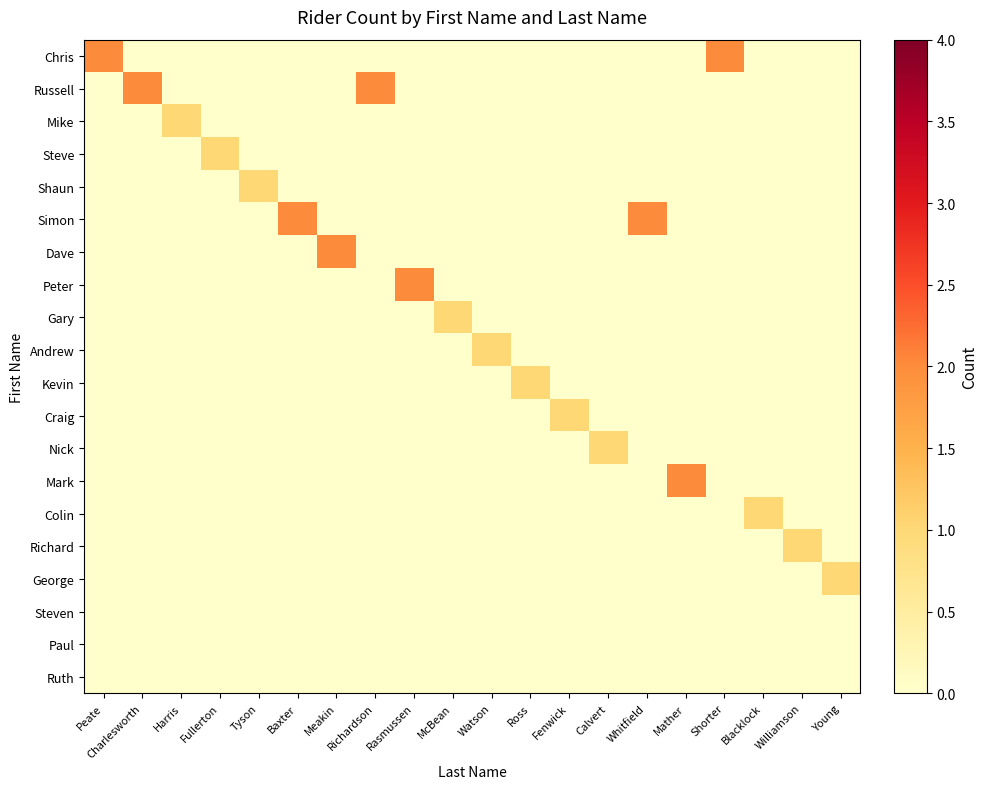

At how many categories does at least one series exceed 0?

20